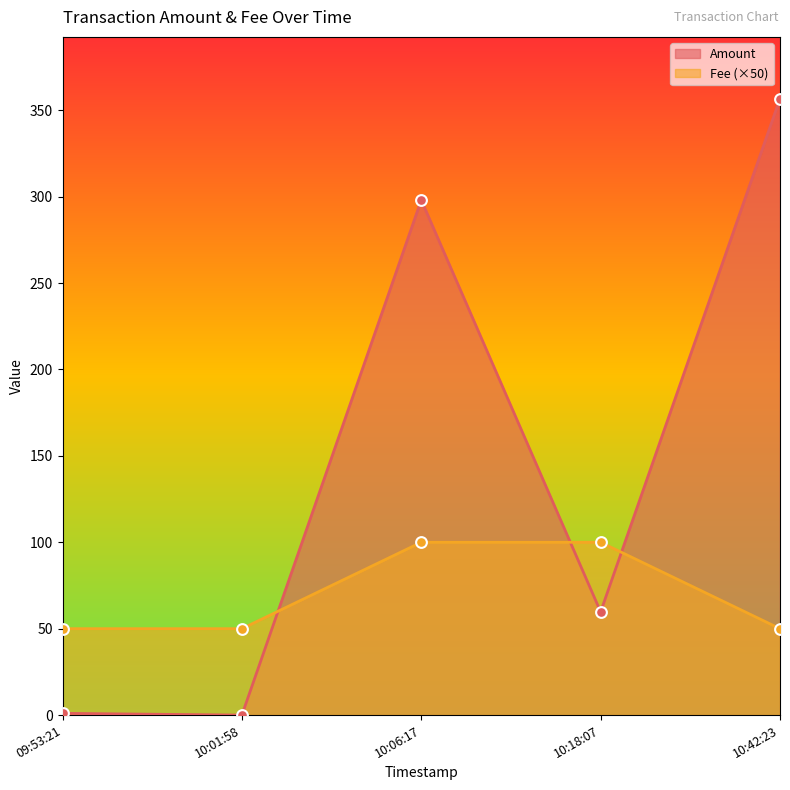

What is the total value across all series at 2018-02-28 10:42:23?

357.7